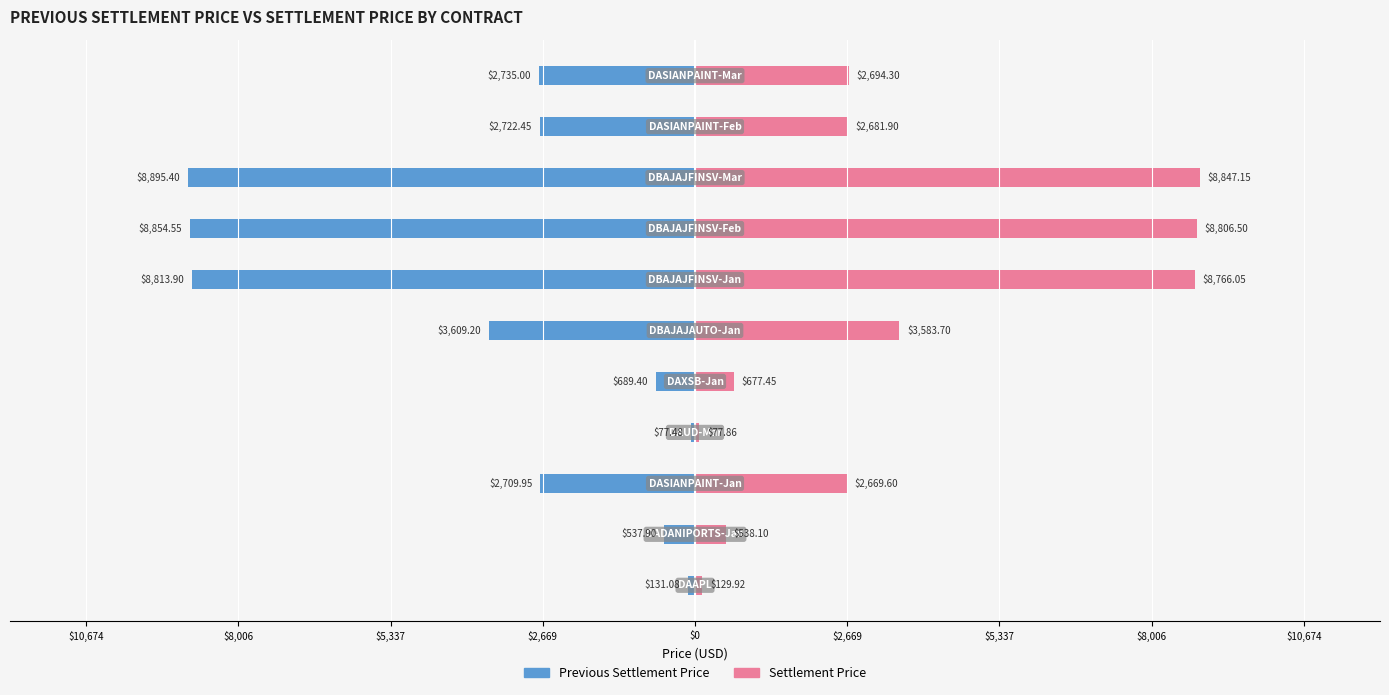

What is the total value across all series at $0?

-11.9